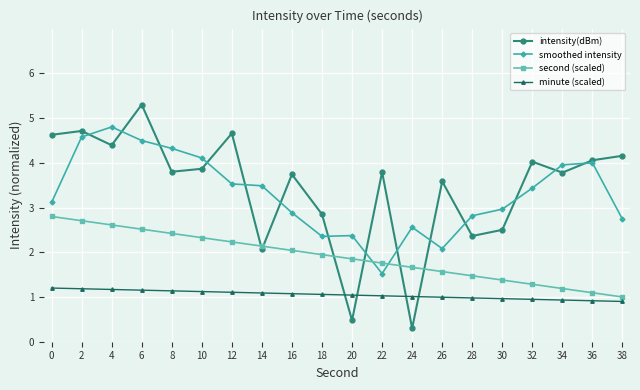

Which series has the largest total across all categories?

intensity(dBm)